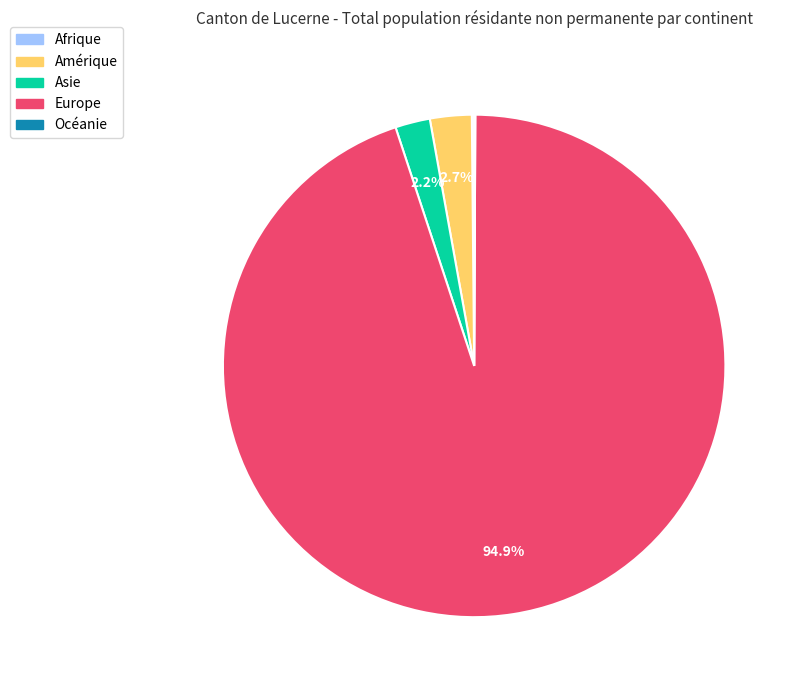

How much of the chart is everything except Asie?

97.8%